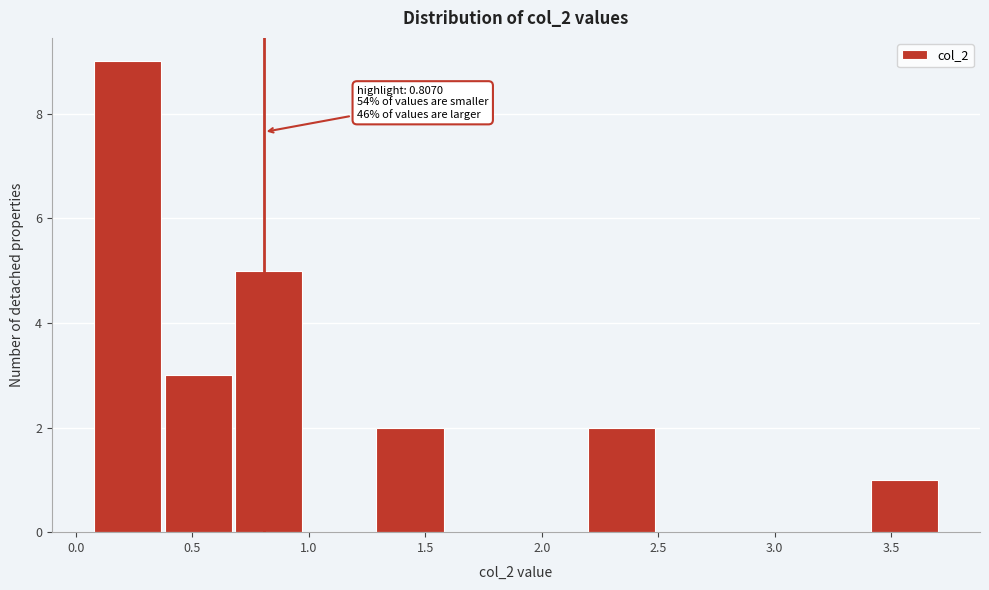

Which range on the x-axis has the tallest bar?

0.1 to 0.4